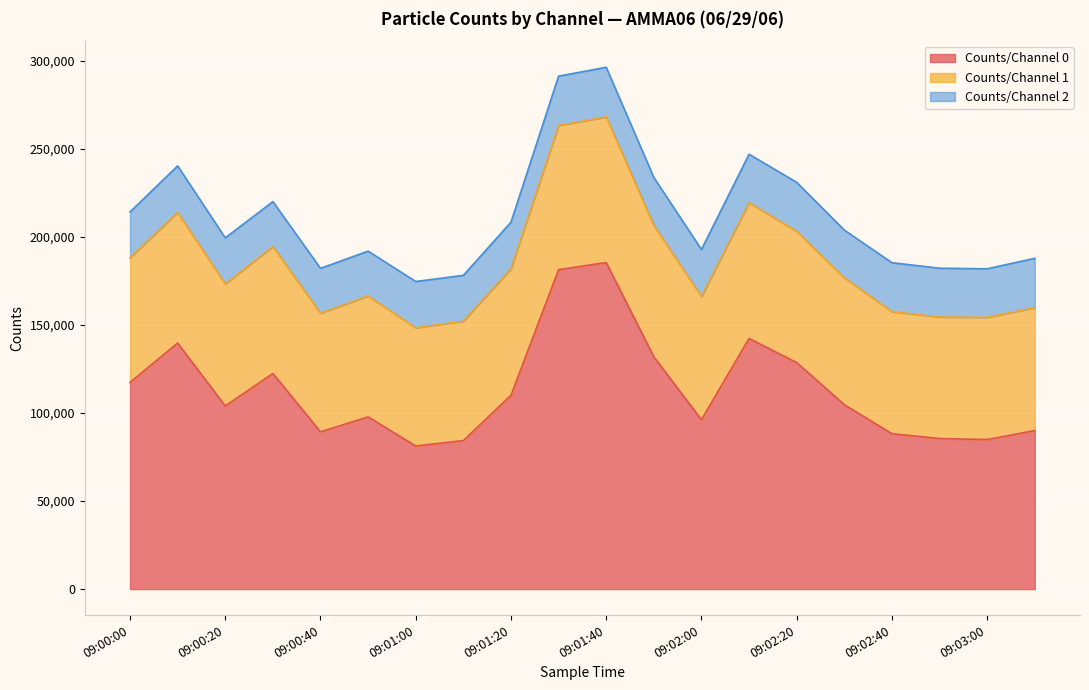

At which label does Counts/Channel 0 first exceed 104670?

09:00:00